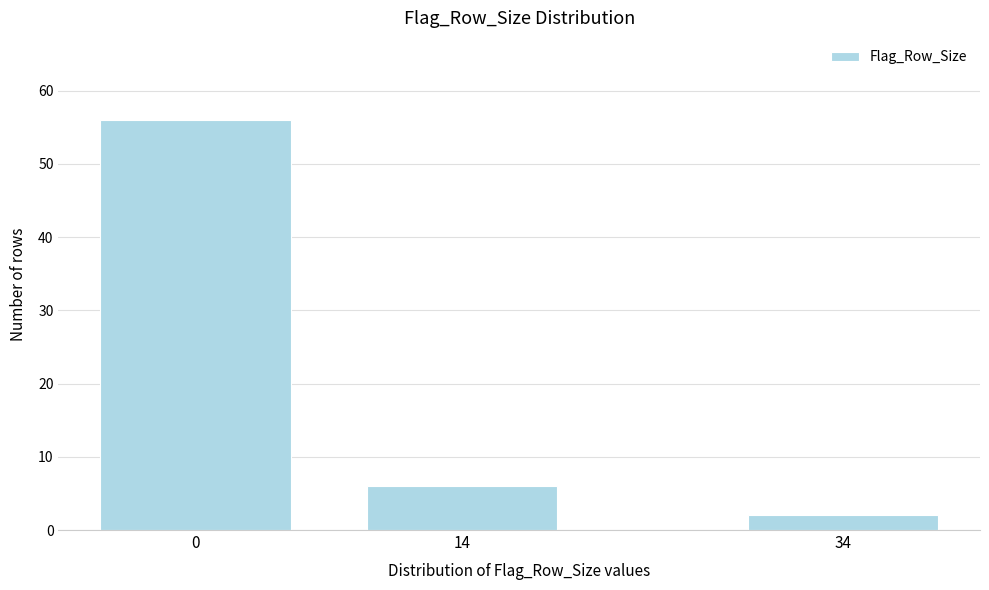

Reading right to left, list all the values displayed in this chart.

34=2	14=6	0=56